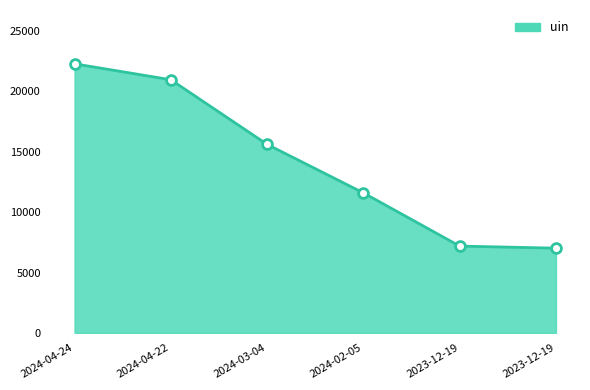

Which has a higher value, 2023-12-19 or 2024-03-04?

2024-03-04